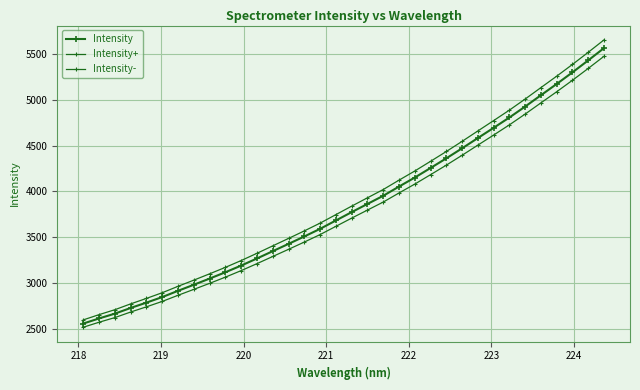

List the series in order of their overall mean, highest first.

Intensity+, Intensity, Intensity-